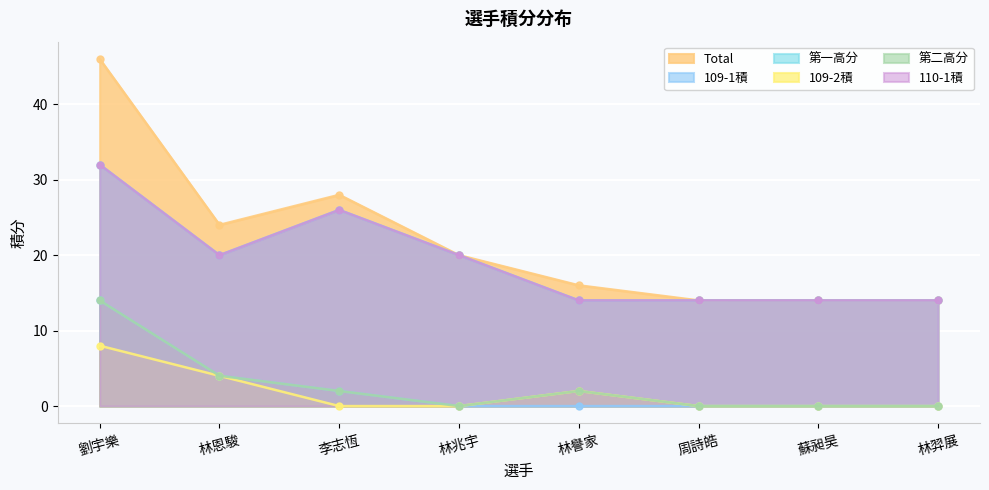

What is the difference between the maximum and minimum values in the 110-1積 series?

18.0